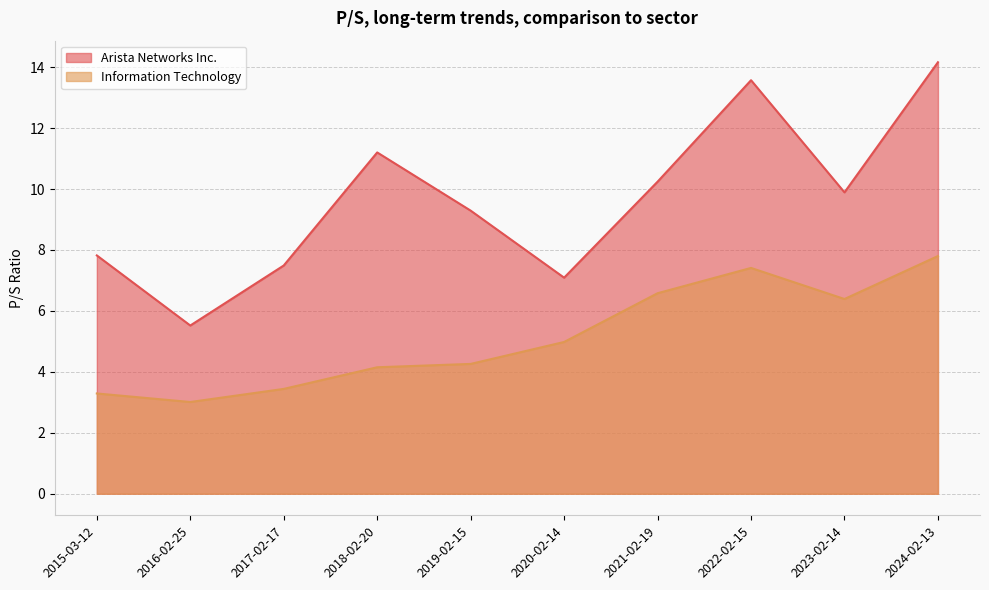

True or false: Arista Networks Inc. and Information Technology intersect in this chart.

False